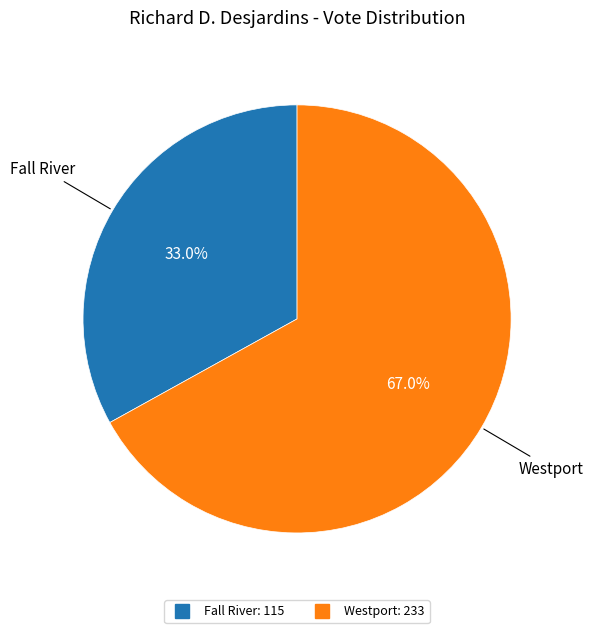

Between Fall River and Westport, which is larger?

Westport